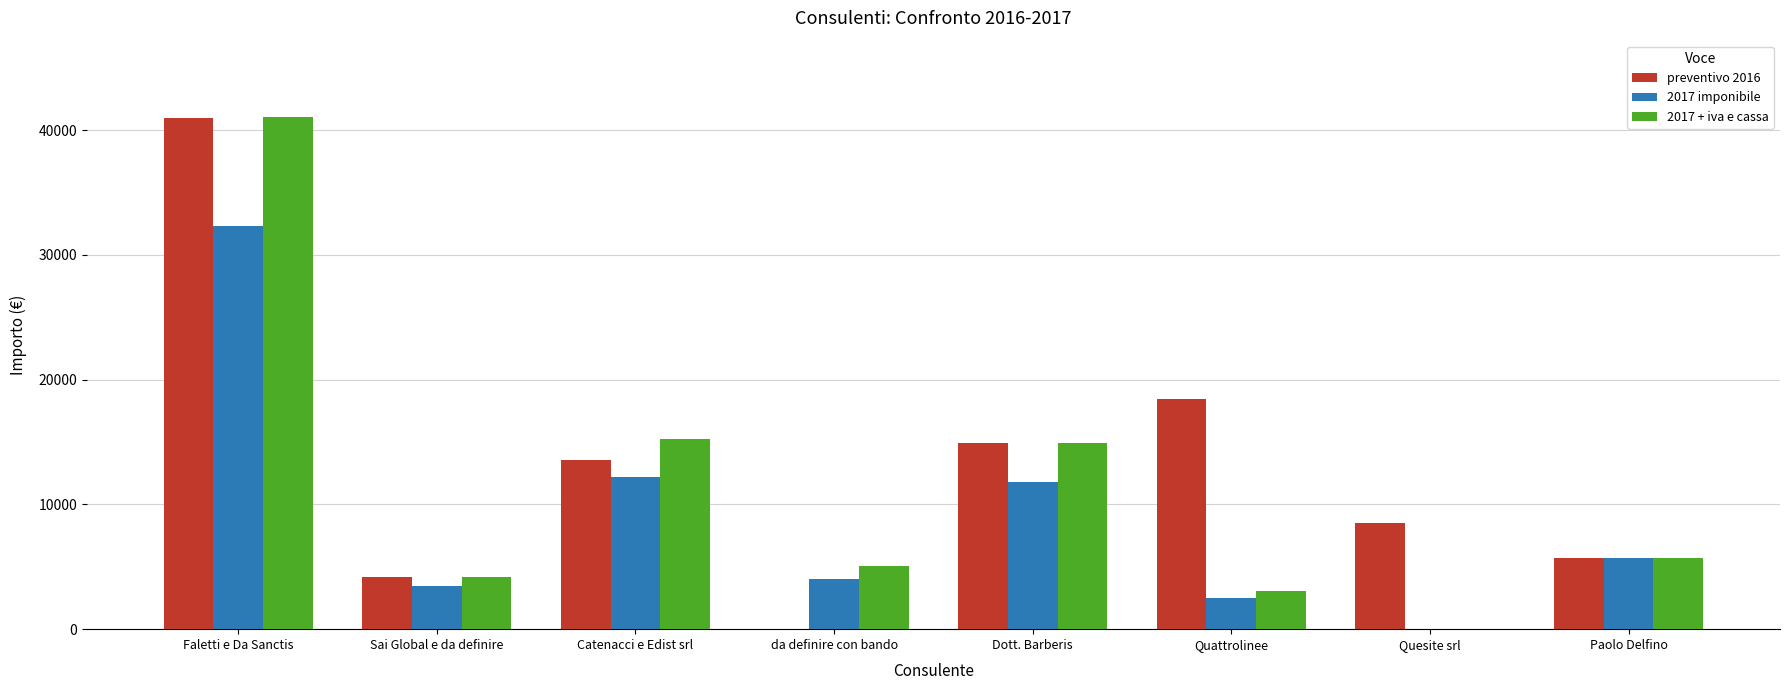

Are the bars horizontal?

No